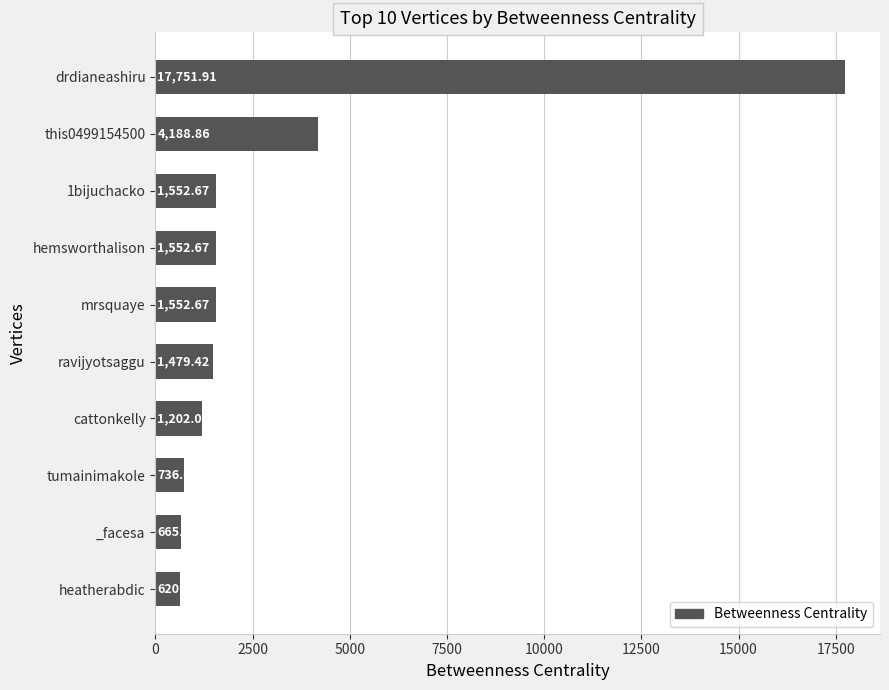

At which category does the chart reach its minimum across all series?

heatherabdic